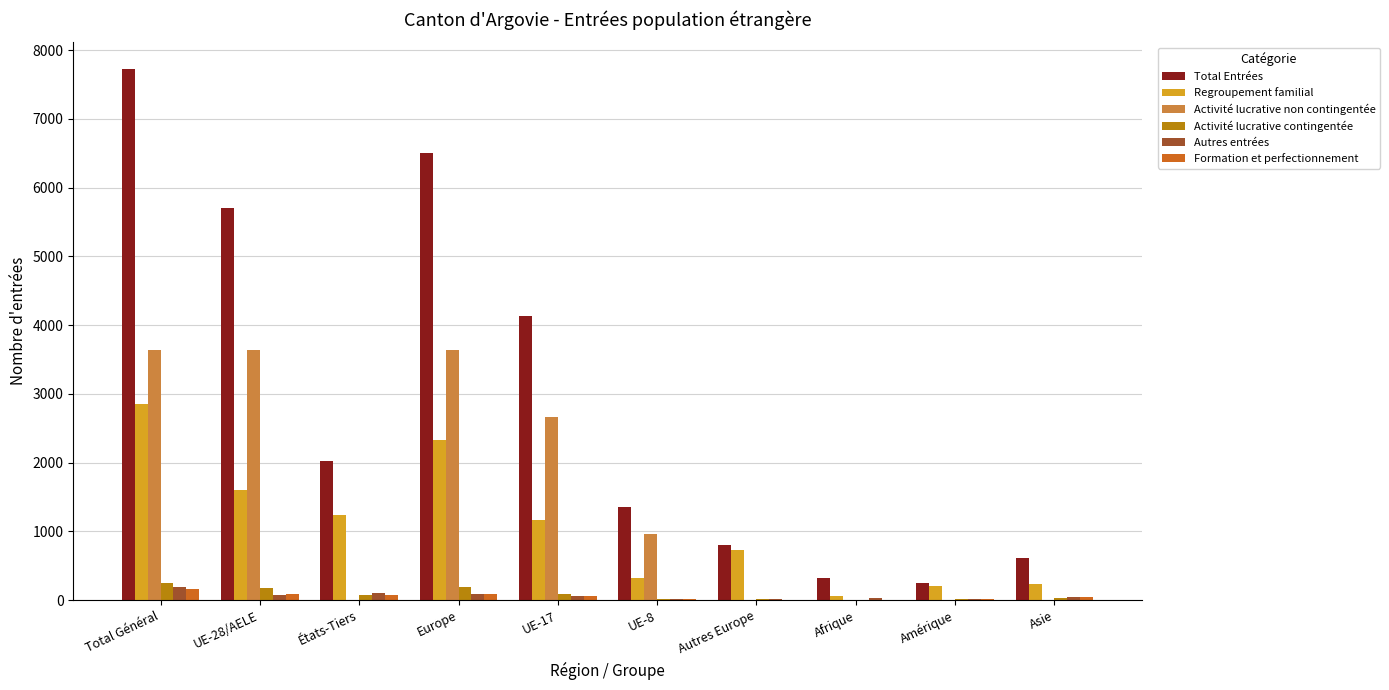

What is the average value of the Regroupement familial series?

1076